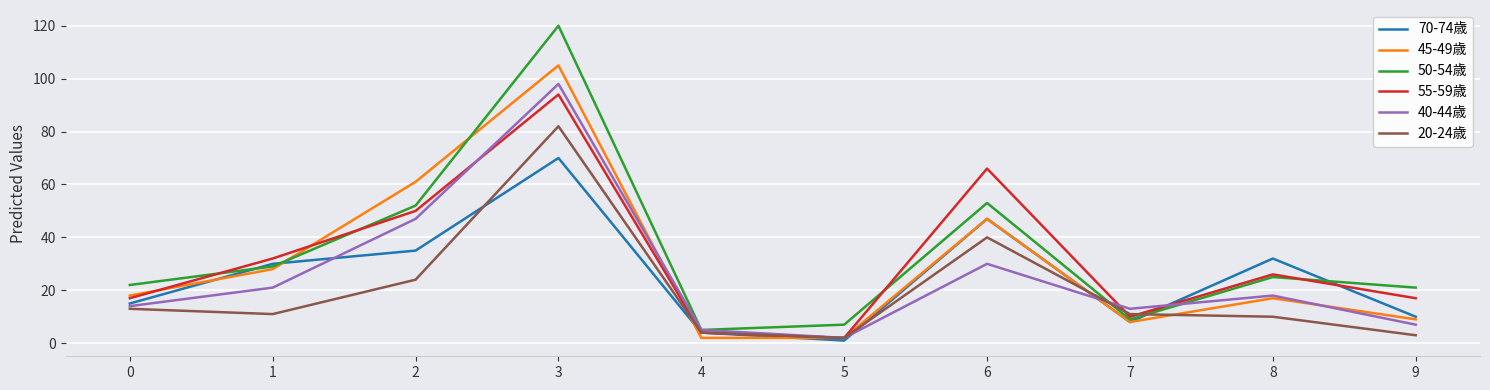

Is the value of 20-24歳 at 0 greater than the value of 55-59歳 at 7?

Yes